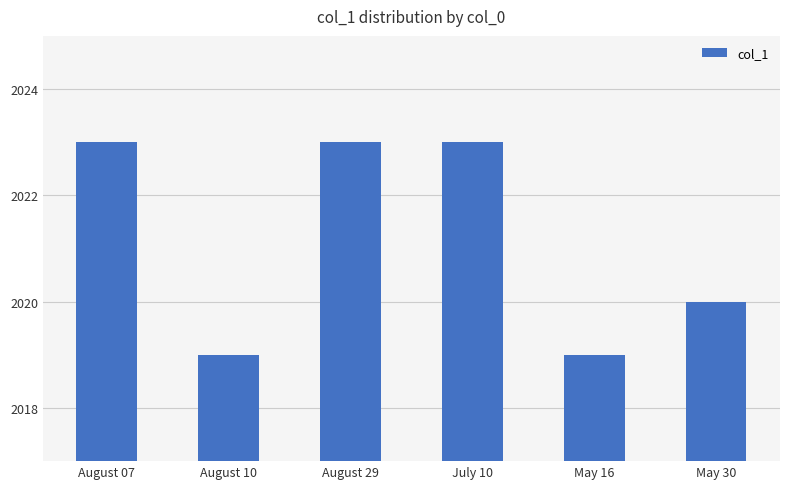

Read the value at August 07.

2023